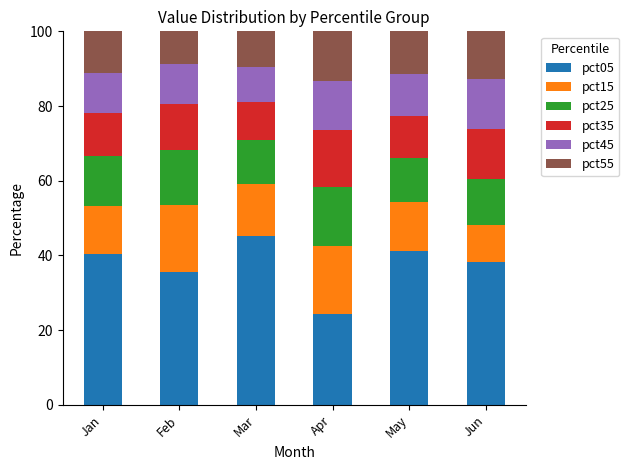

The pct05 series shows 40.3 at Jan. True or false?

True